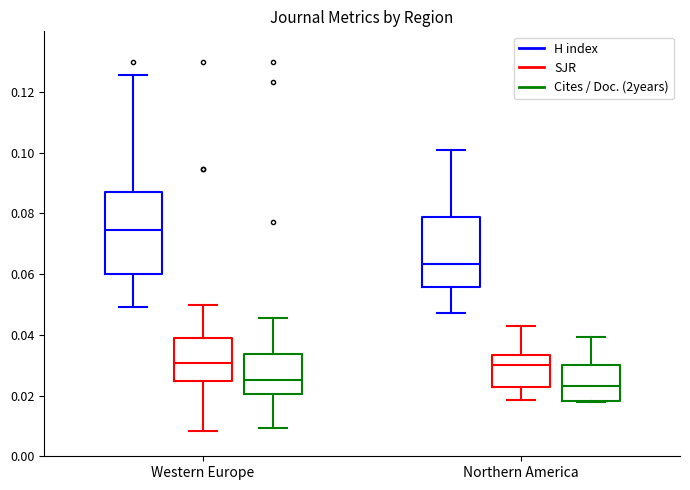

Which box is the tallest, from its lower edge to its upper edge?

Western Europe (H index)